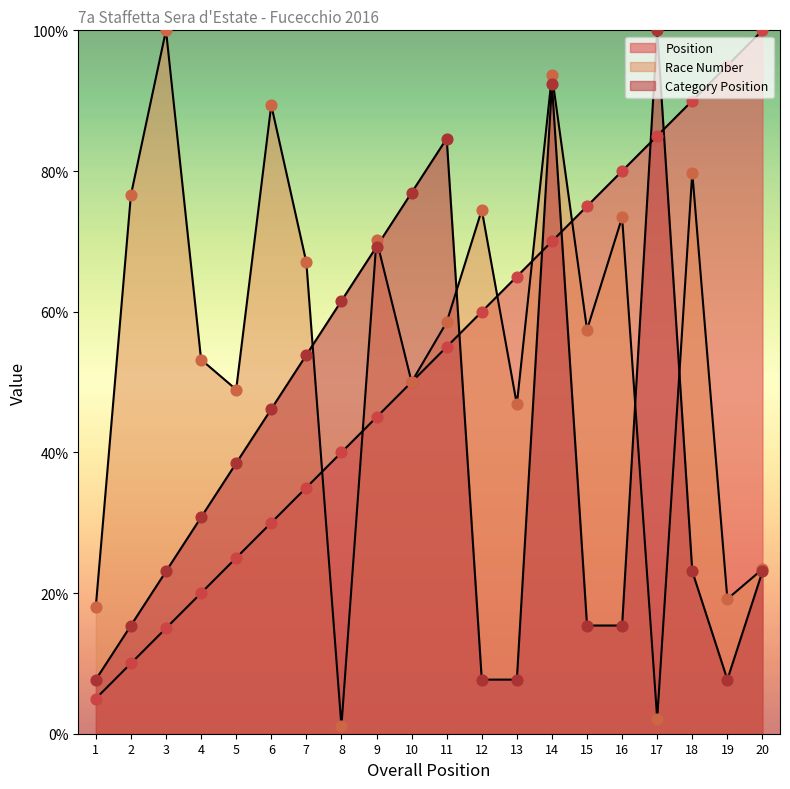

Is the value of Race Number at 7 greater than the value of Category Position at 3?

Yes